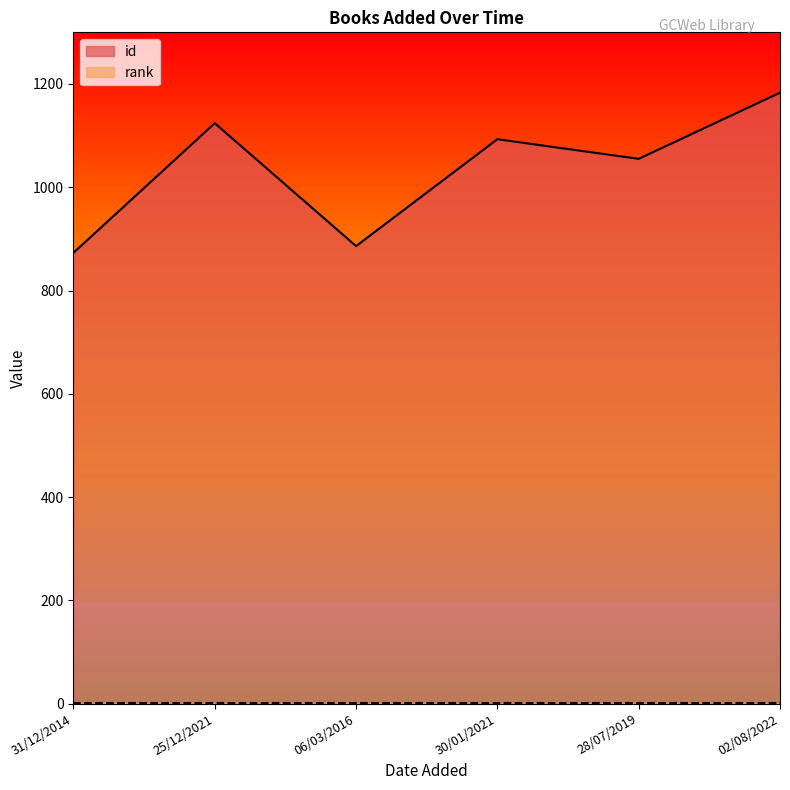

Reading left to right, transcribe all the data shown in this chart.

31/12/2014=873	25/12/2021=1124	06/03/2016=886	30/01/2021=1093	28/07/2019=1055	02/08/2022=1183